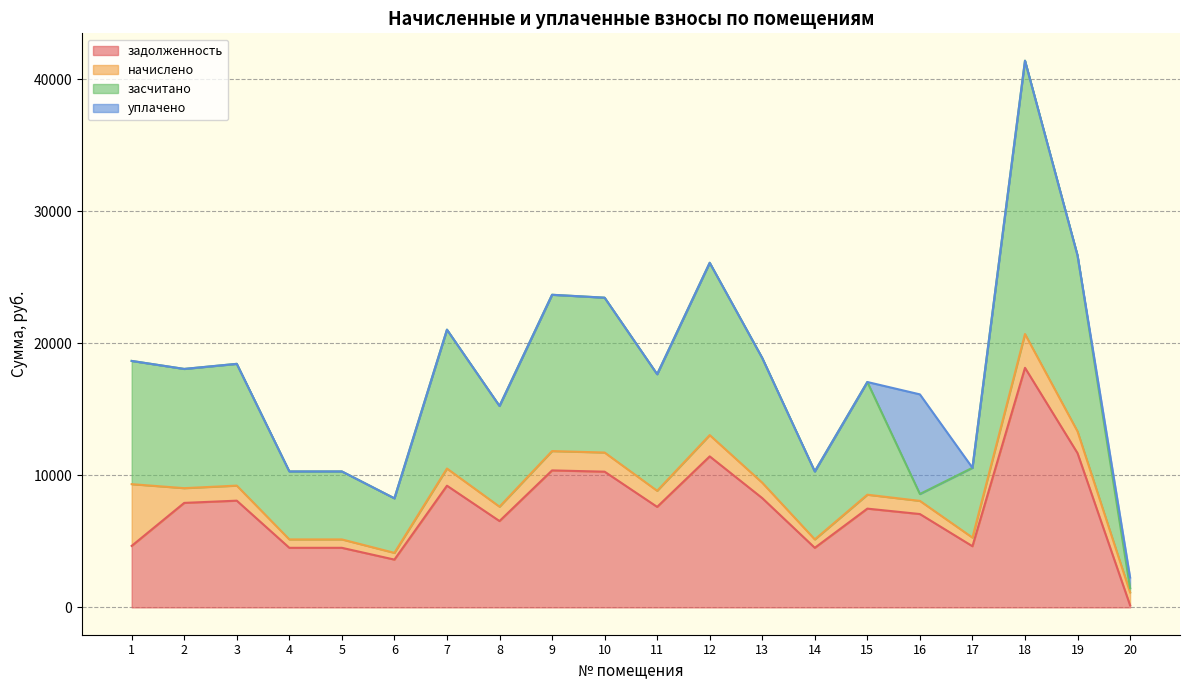

What is the average value of the задолженность series?

7532.6